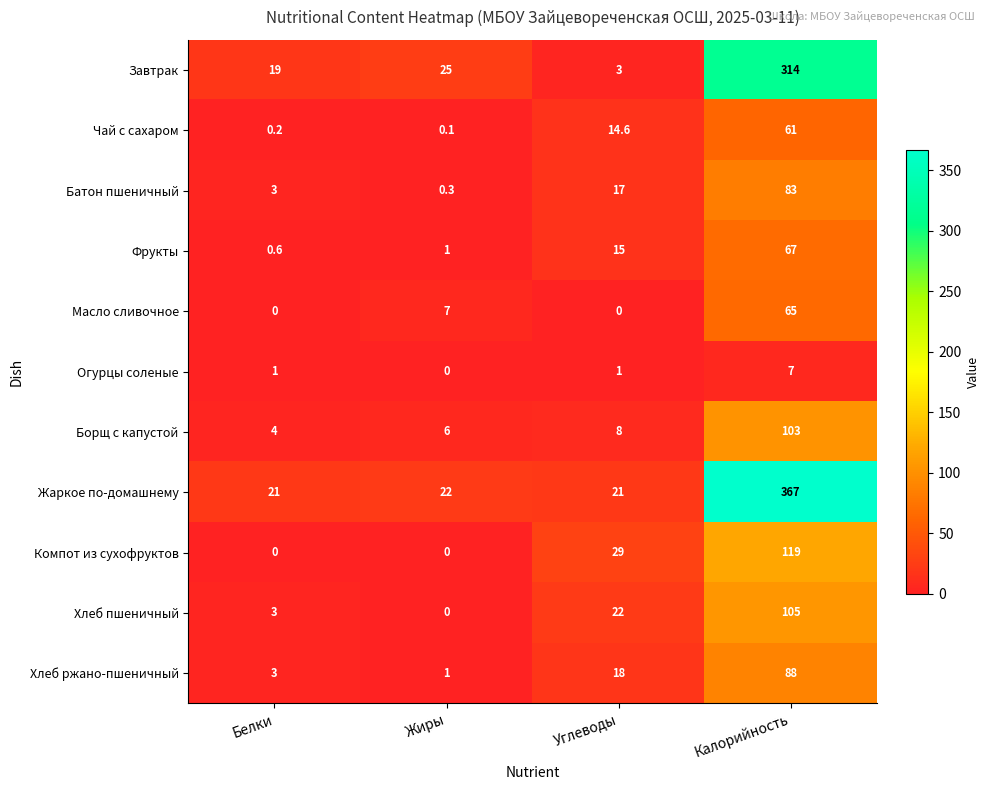

Which series changed the most between Белки and Углеводы?

Компот из сухофруктов